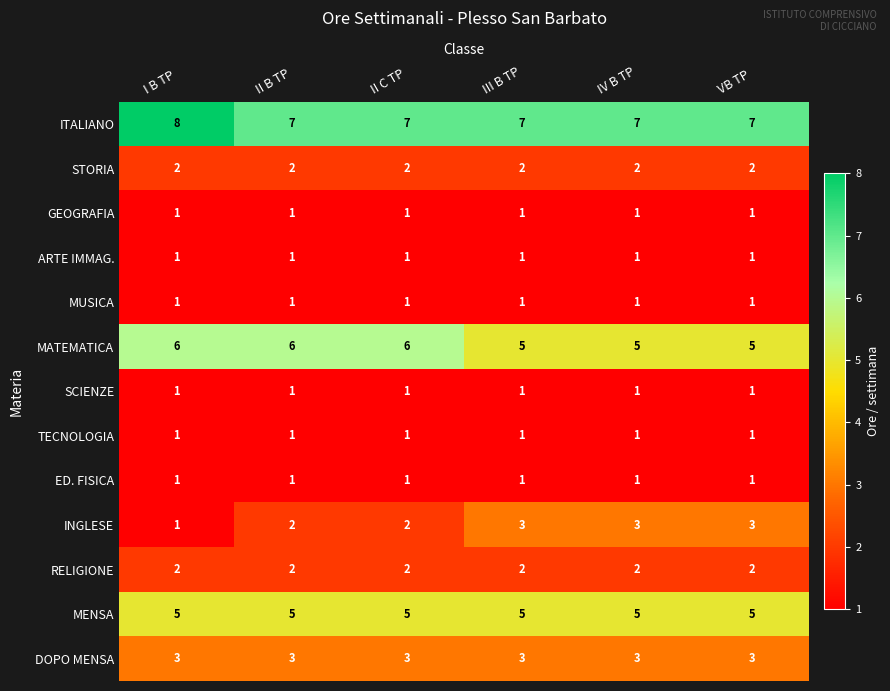

Which series has the largest total across all categories?

ITALIANO